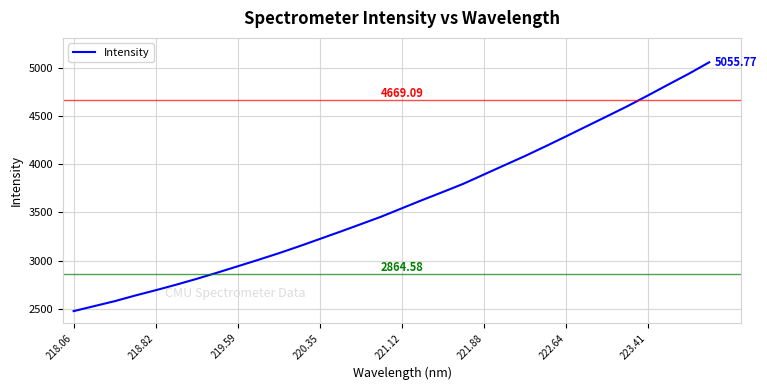

What is the difference between the maximum and minimum values?

2577.9